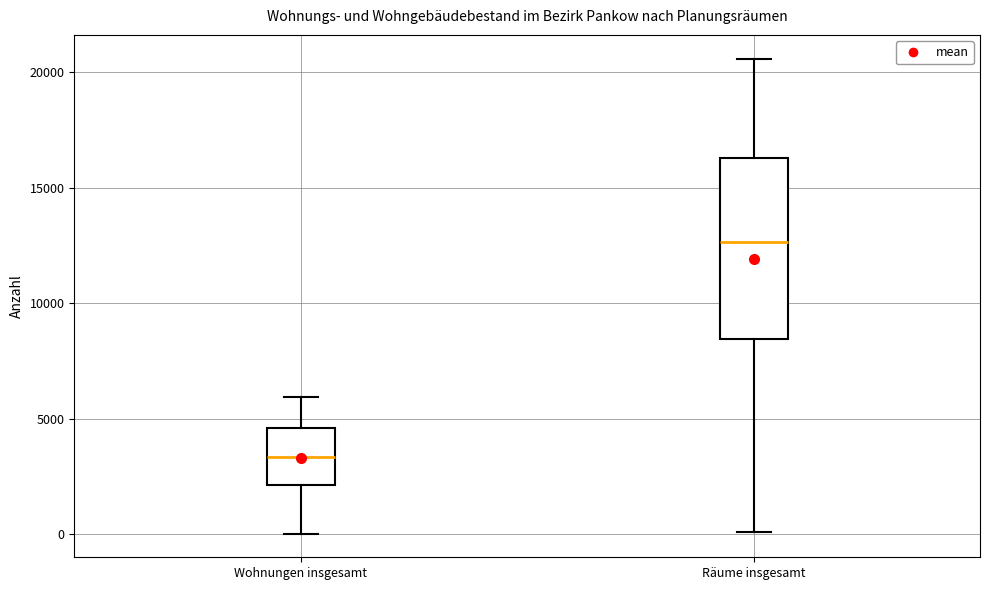

Reading left to right, transcribe this box plot: for each box, give where its median line is, the range the box spans, and where its two whiskers end, as read against the y-axis. The values are not printed on the chart, so give them approximately, as read against the axis.

Wohnungen insgesamt: median 3500, box 2000 to 4500, whiskers 0 to 6000
Räume insgesamt: median 12500, box 8500 to 16500, whiskers 0 to 20500